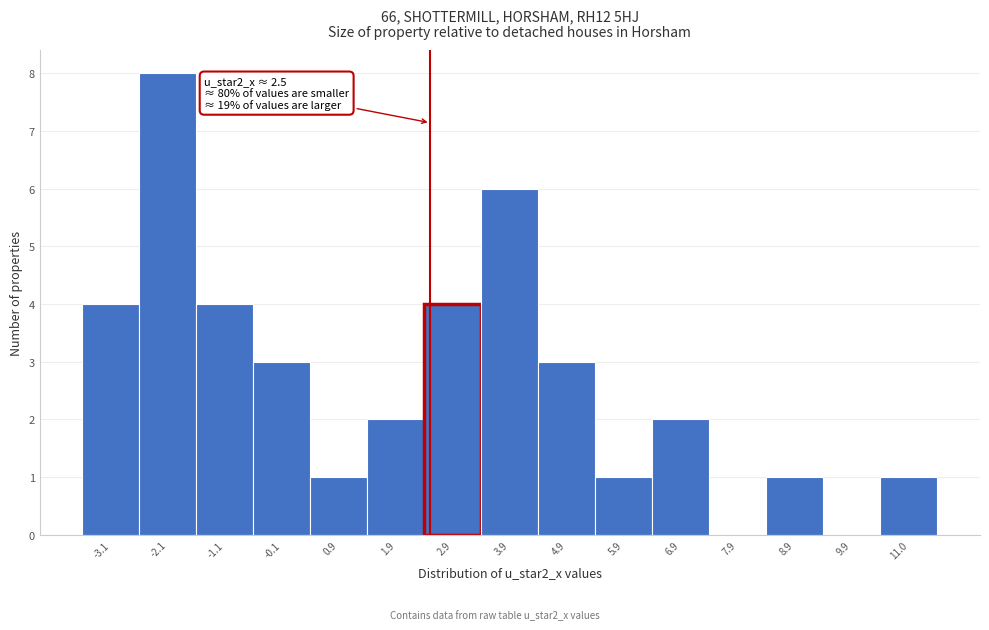

Over which range of the x-axis is the bar tallest?

-2.6 to -1.6